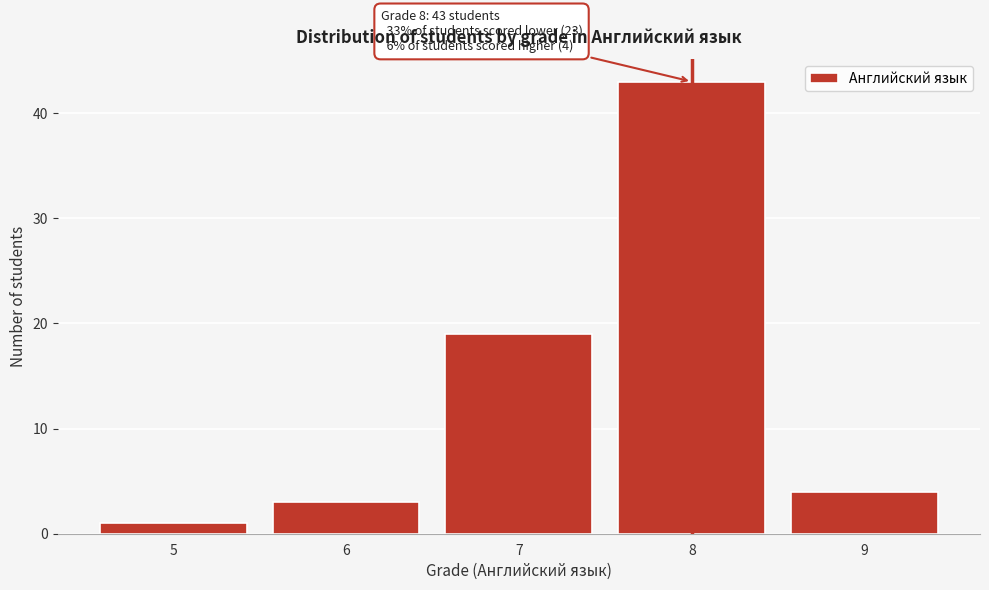

Which range on the x-axis has the tallest bar?

7.5 to 8.5